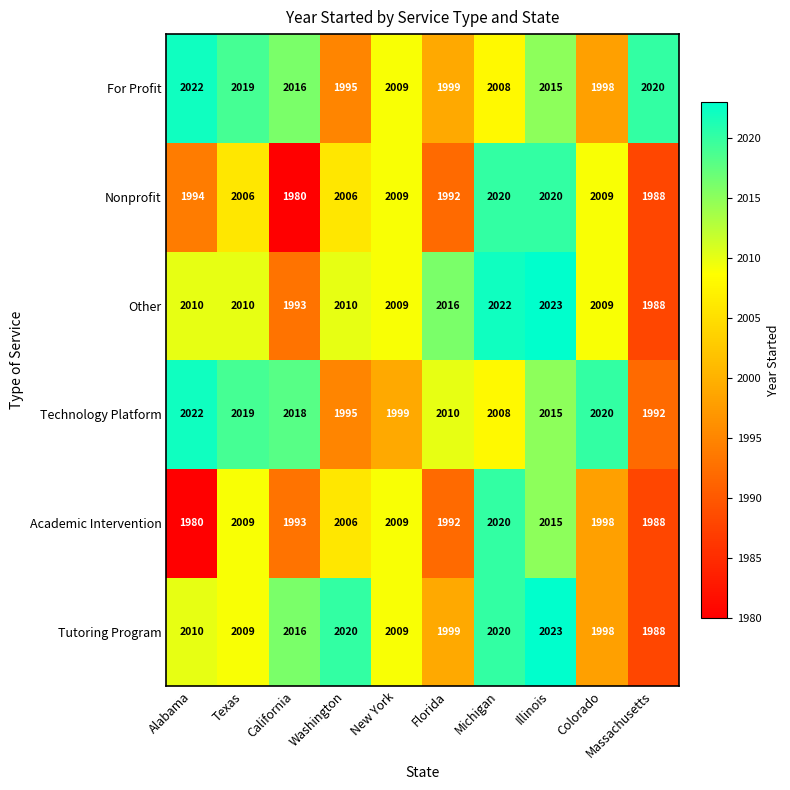

How many series are shown in this chart?

6